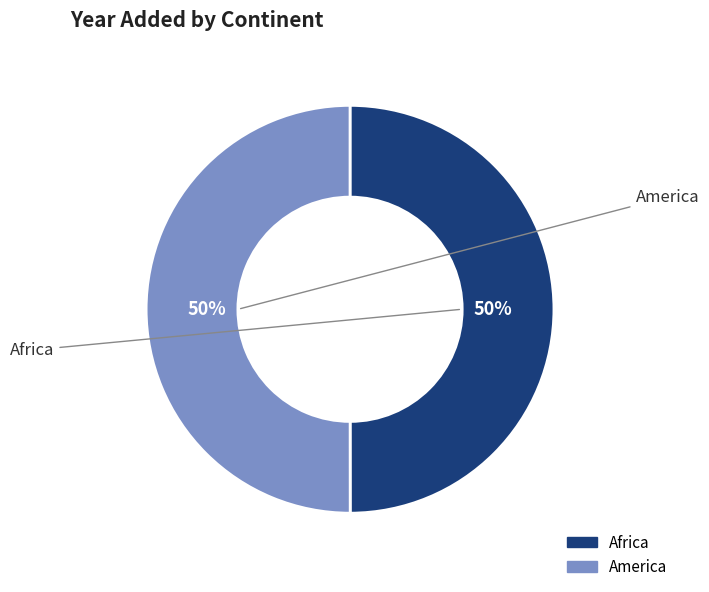

To the nearest percent, what portion does America represent?

50%